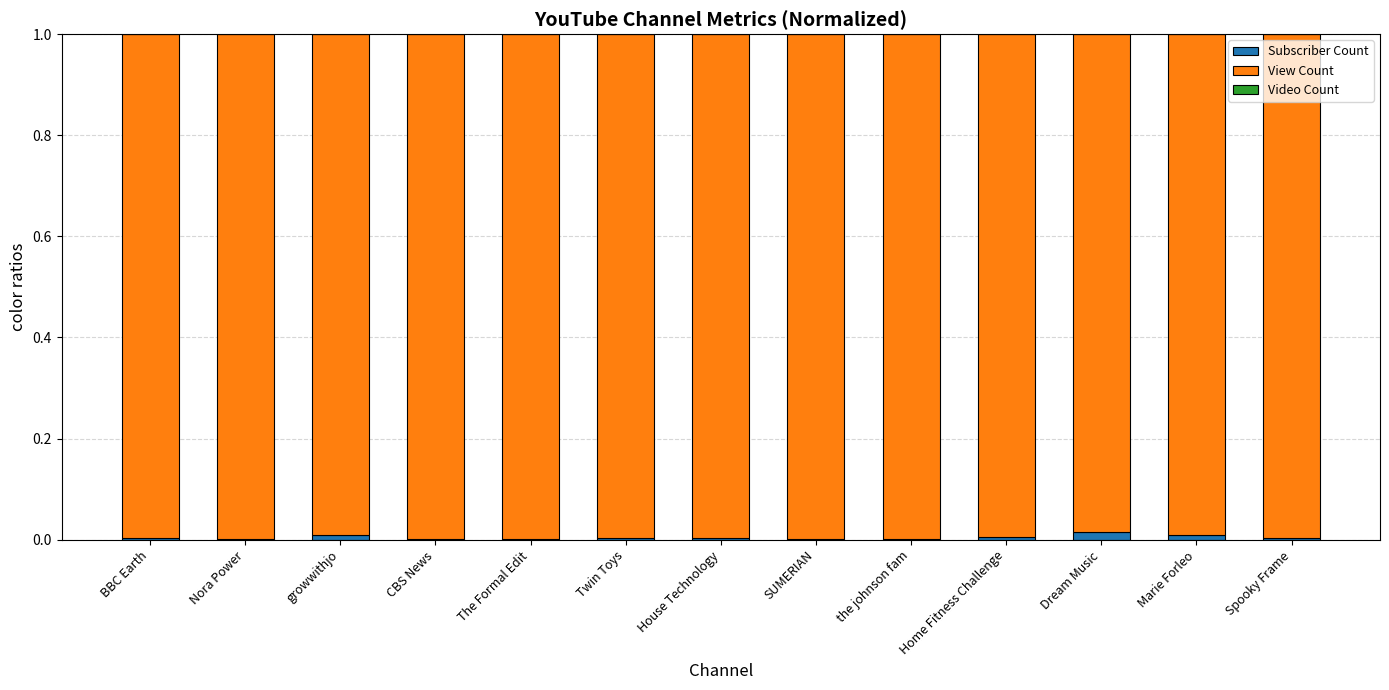

Is it true that Subscriber Count equals 0.0 at The Formal Edit?

True